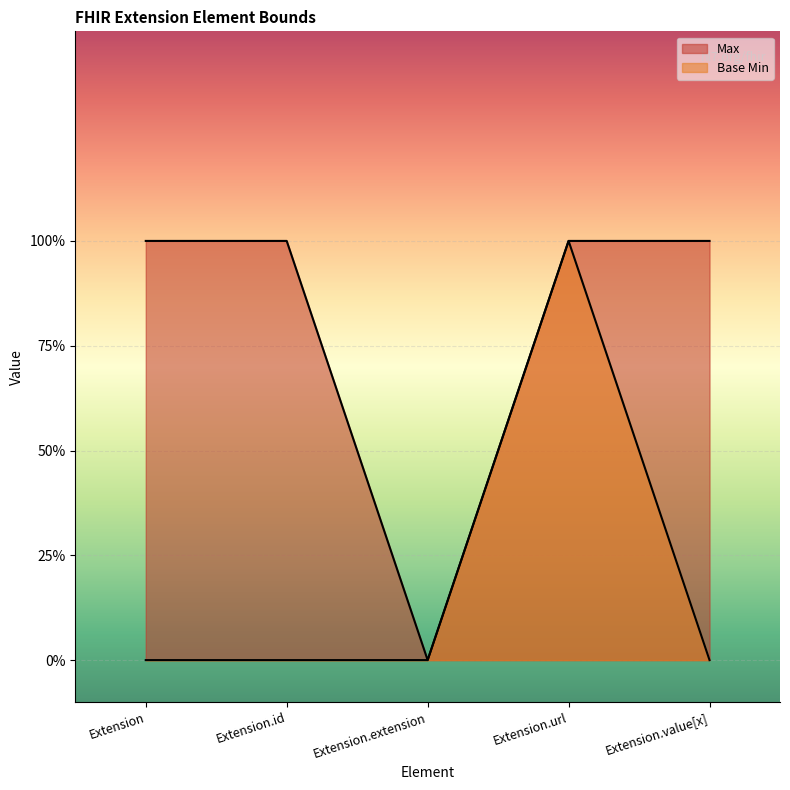

True or false: Base Min has more than 2 points higher than both neighbors.

False